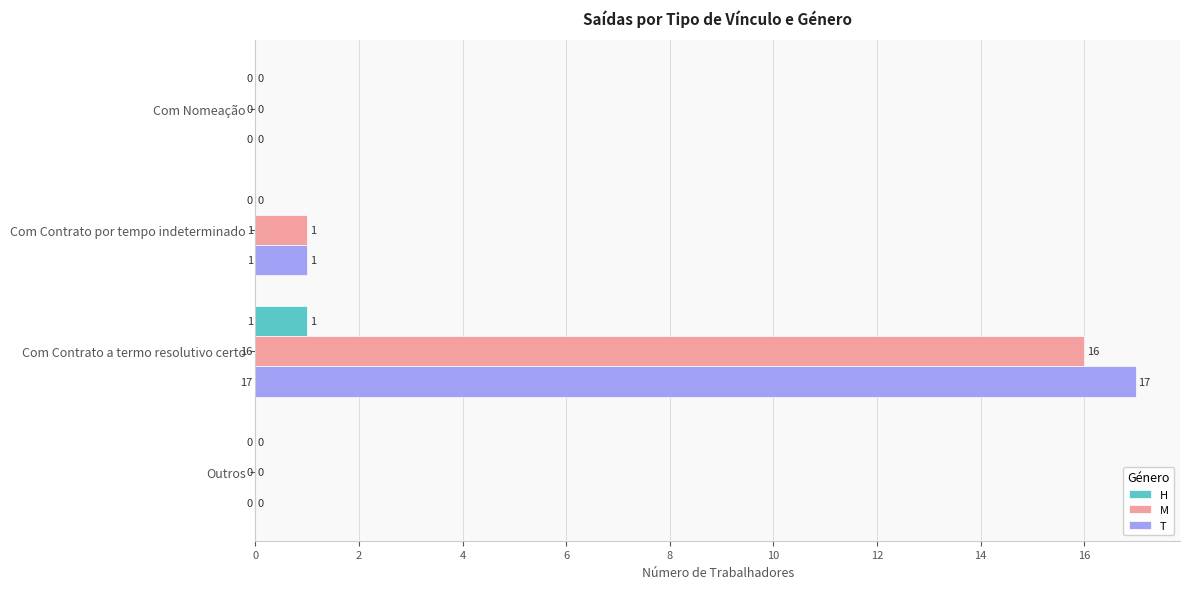

At which label does T reach its peak?

Com Contrato a termo resolutivo certo